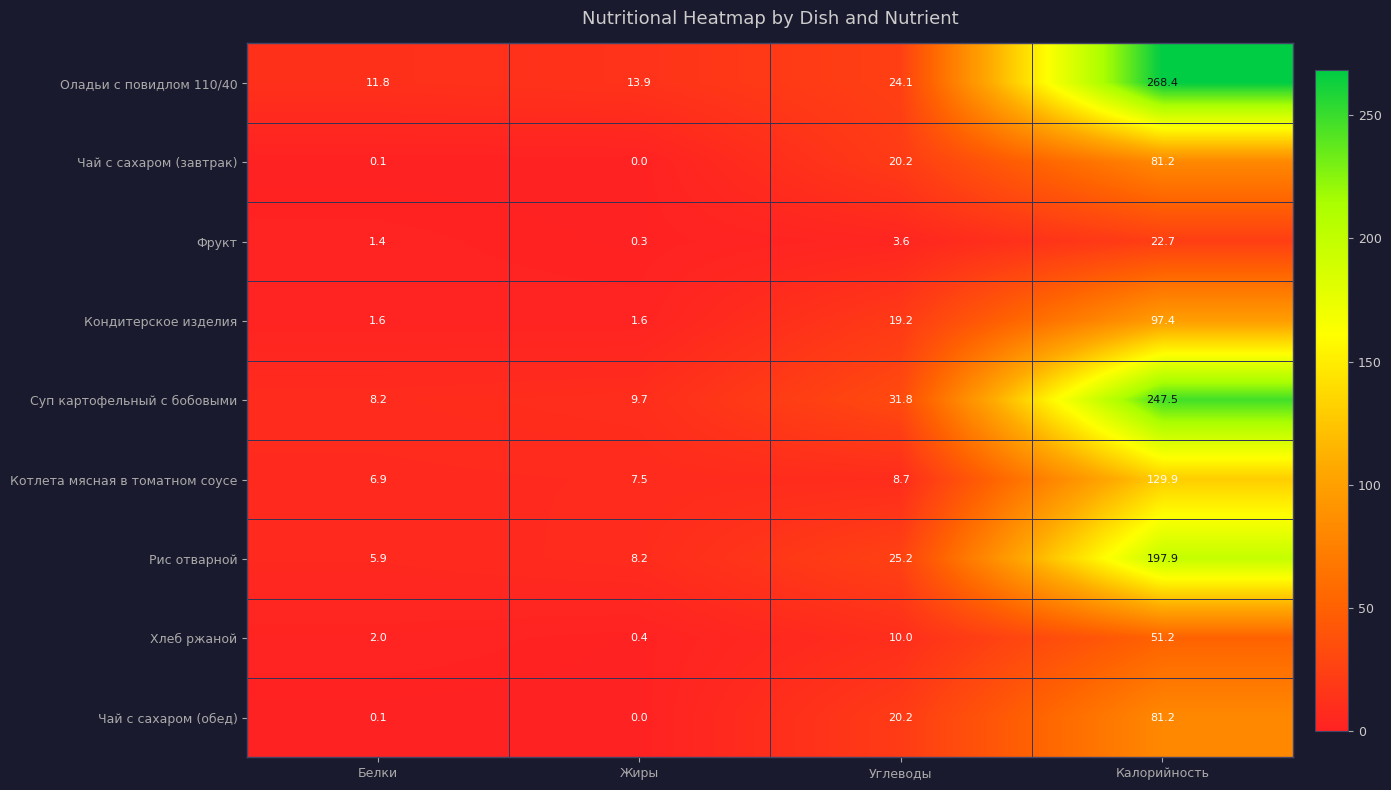

At which label does Рис отварной first exceed 25?

Углеводы